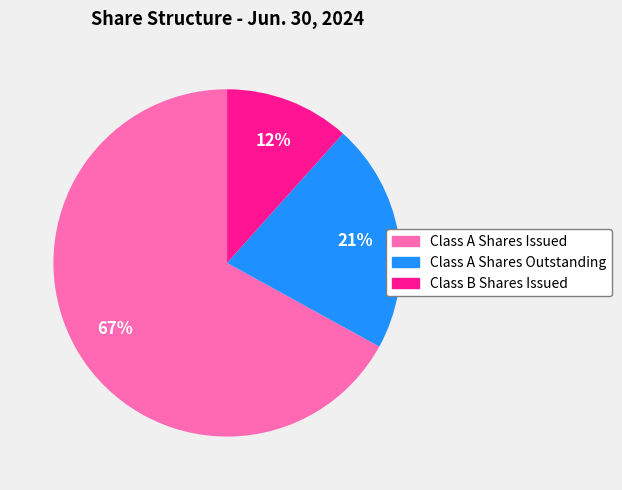

What is the largest slice in the pie chart?

Class A Shares Issued